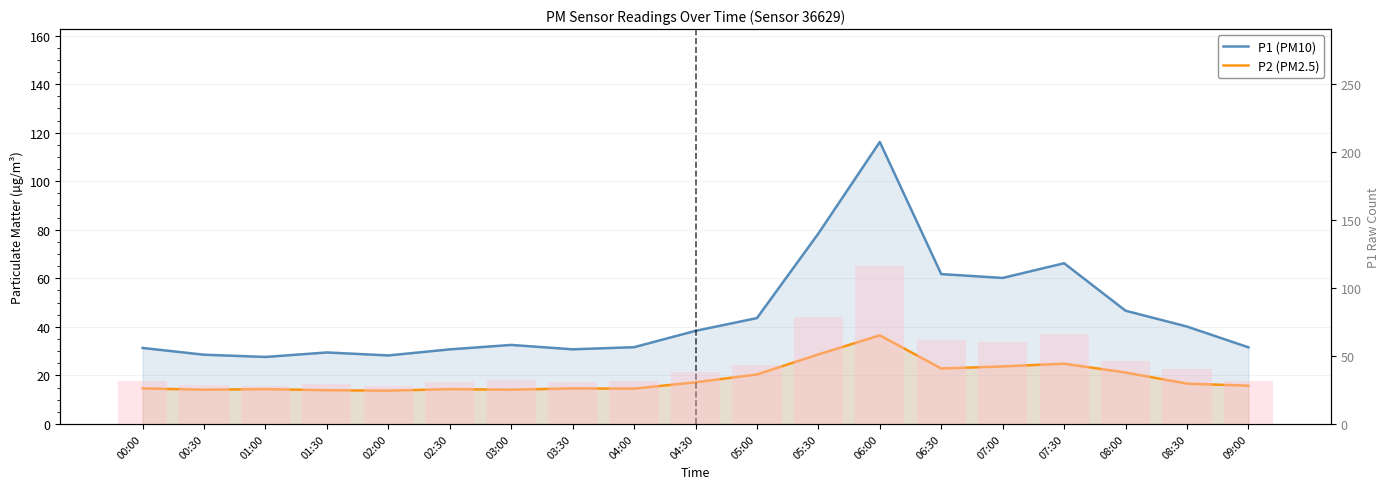

List the labels in order of P2 (PM2.5) value, smallest first.

02:00, 01:30, 00:30, 03:00, 01:00, 02:30, 04:00, 00:00, 03:30, 09:00, 08:30, 04:30, 05:00, 08:00, 06:30, 07:00, 07:30, 05:30, 06:00